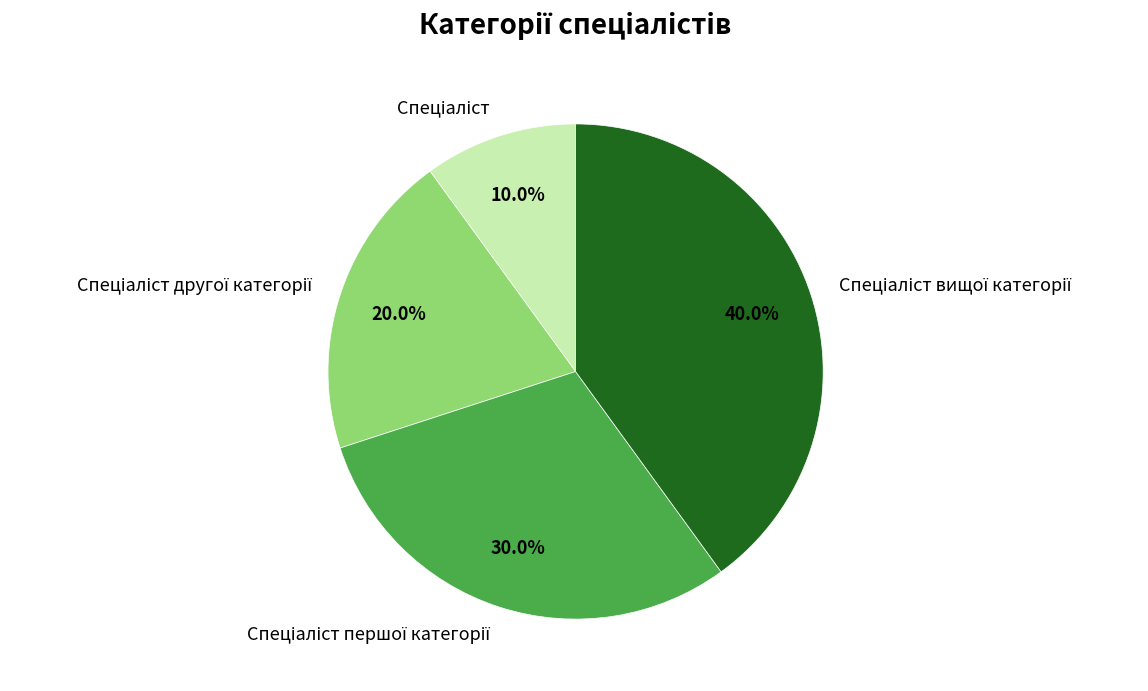

Is there any slice that represents more than half of the pie?

No